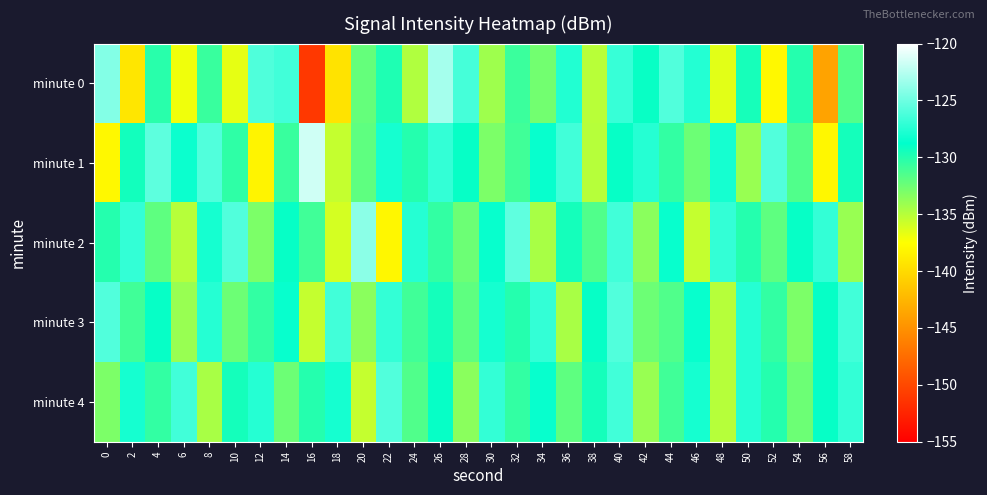

What is the maximum value shown in the chart?

-121.6